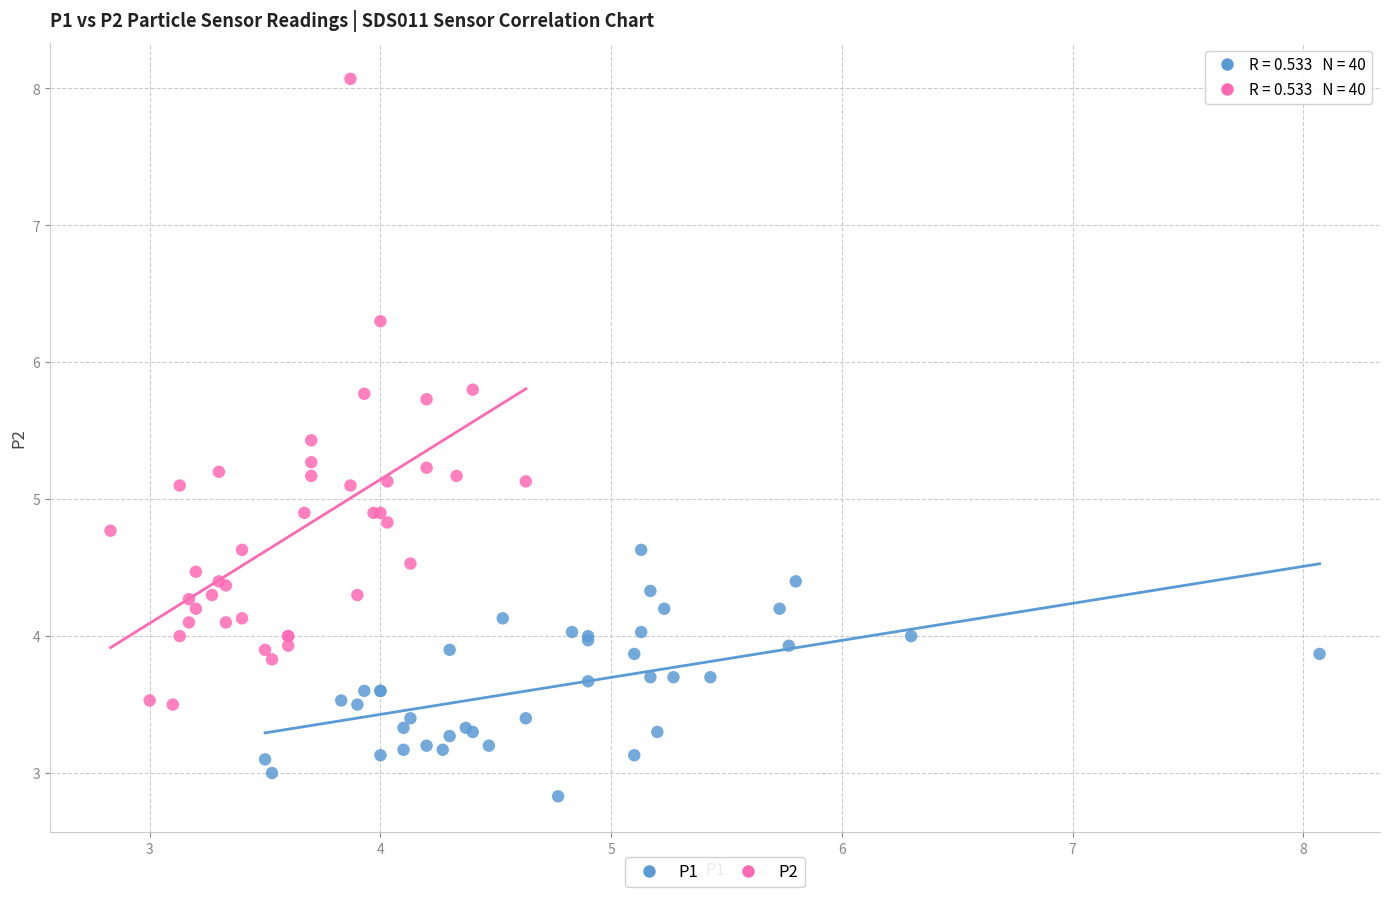

Which series contains the highest Y value?

P2